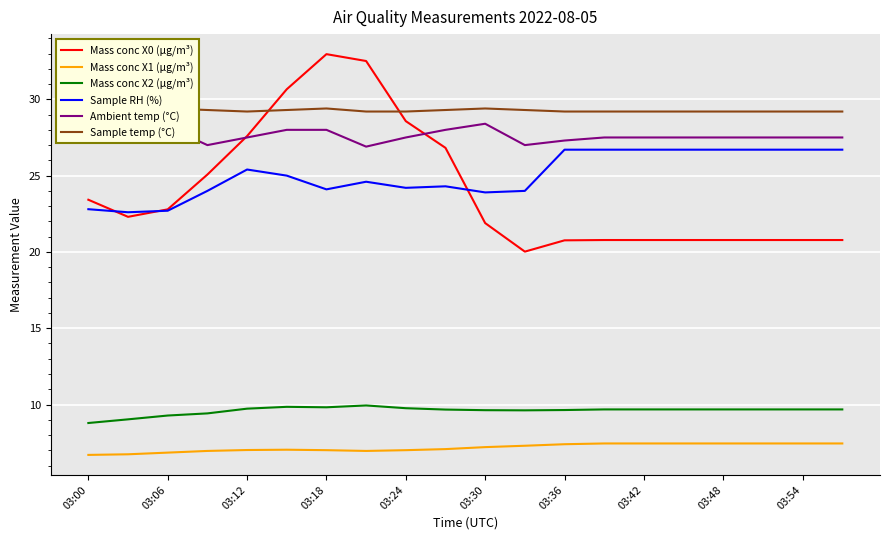

What are all the series names shown in the legend?

Mass conc X0 (μg/m³), Mass conc X1 (μg/m³), Mass conc X2 (μg/m³), Sample RH (%), Ambient temp (°C), Sample temp (°C)